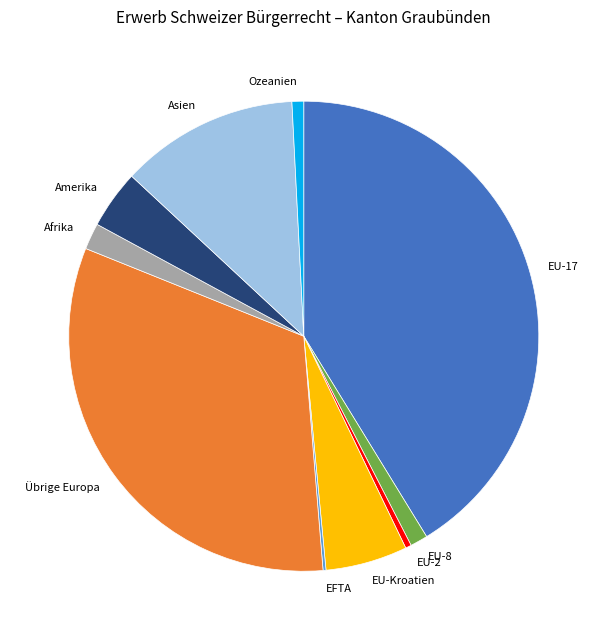

What is the largest slice in the pie chart?

EU-17